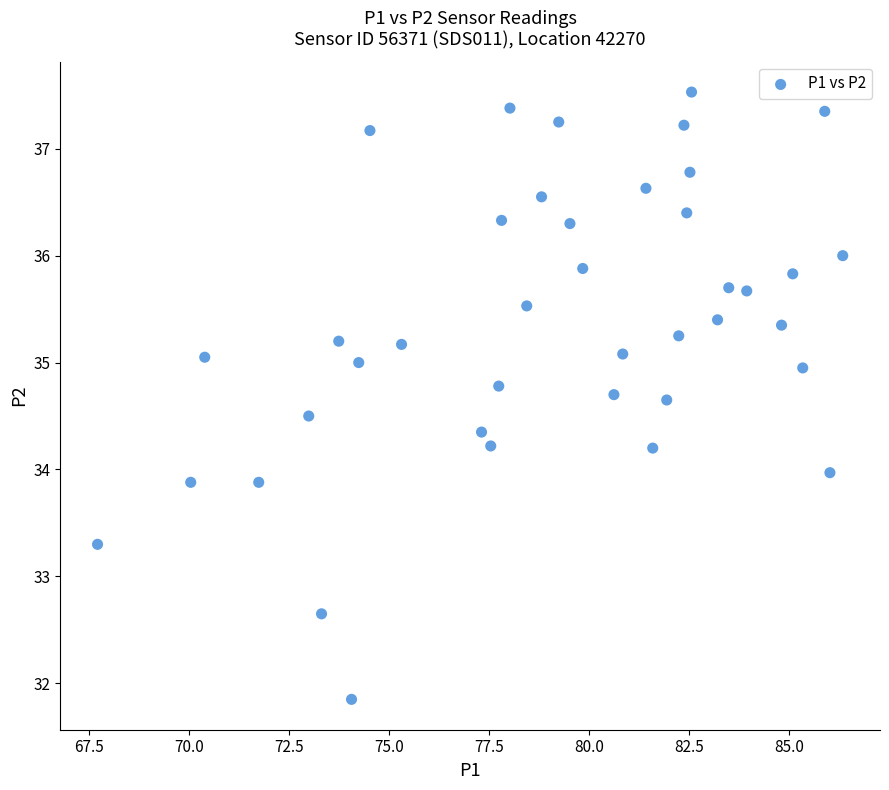

What is the range of Y values (max minus min)?

5.7